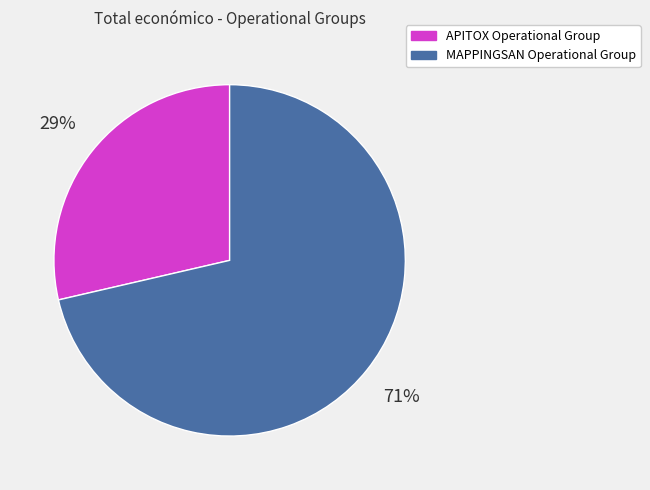

How many slices are in this pie chart?

2